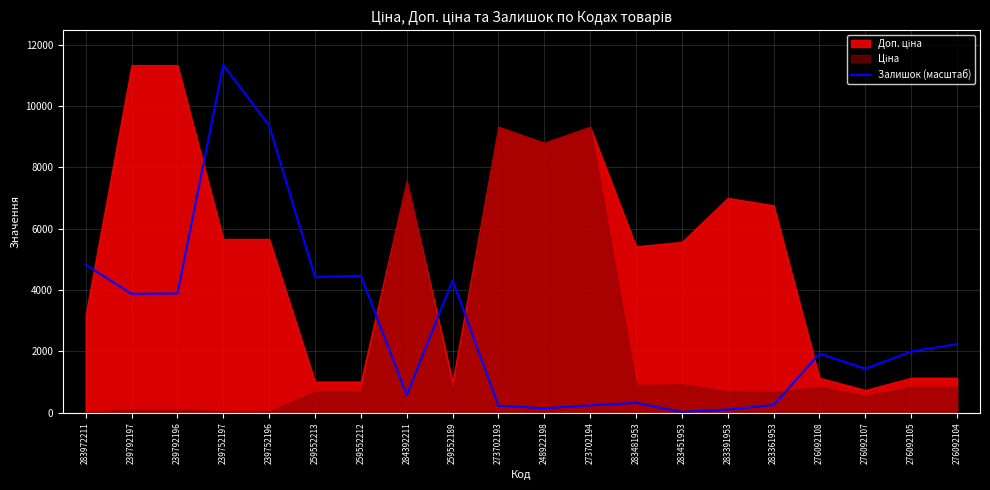

Does the chart have visible grid lines?

Yes